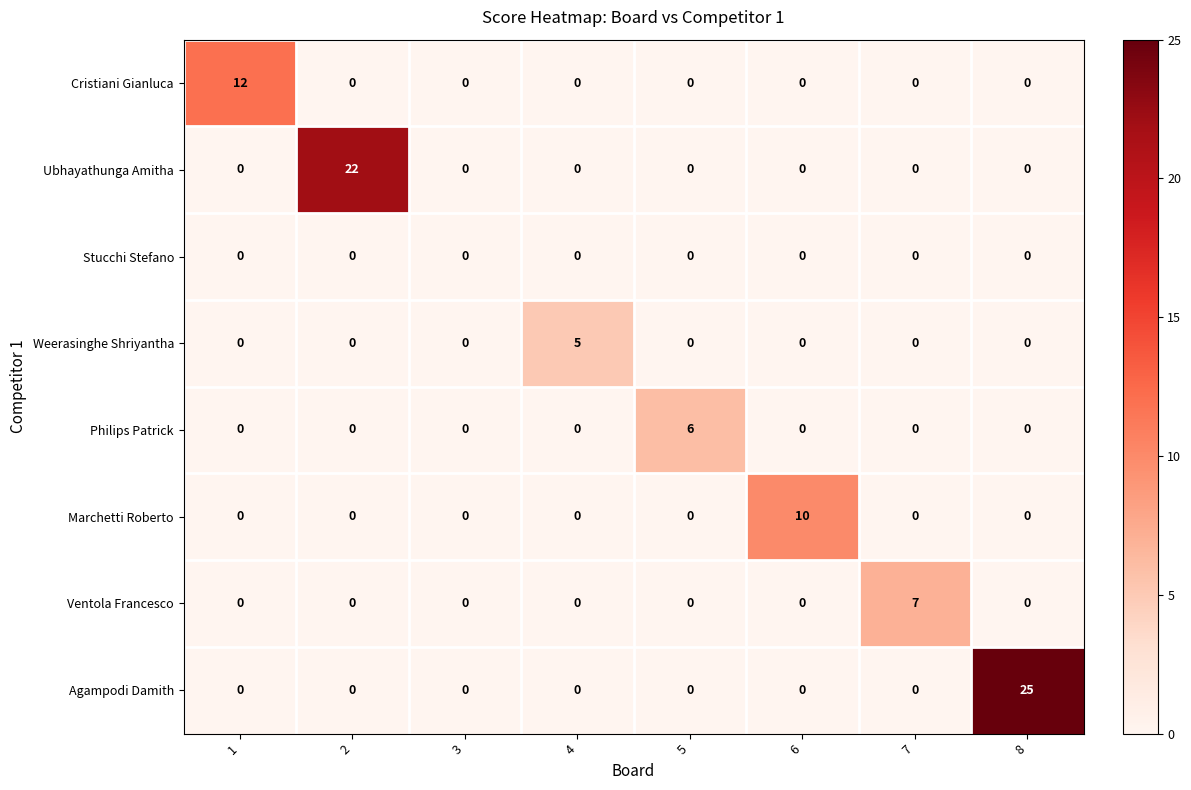

Which series has the largest total across all categories?

Agampodi Damith